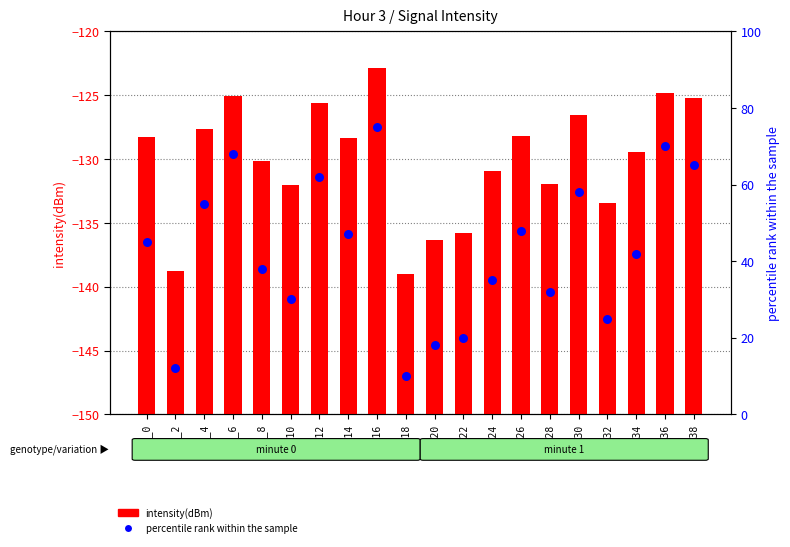

Which series has the largest total across all categories?

percentile rank within the sample